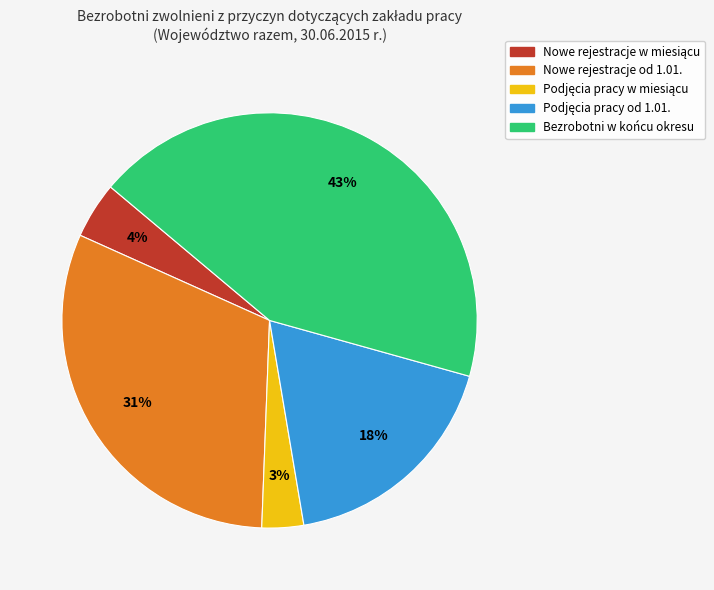

The Bezrobotni w końcu okresu slice represents 43% of the pie. True or false?

True